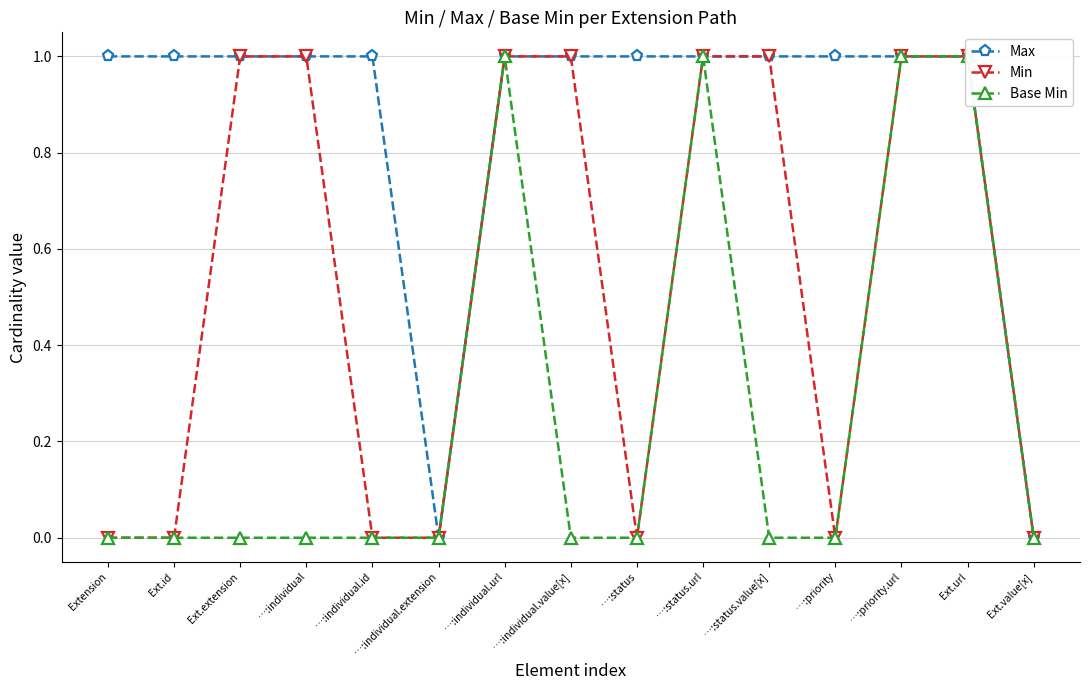

What are all the series names shown in the legend?

Max, Min, Base Min